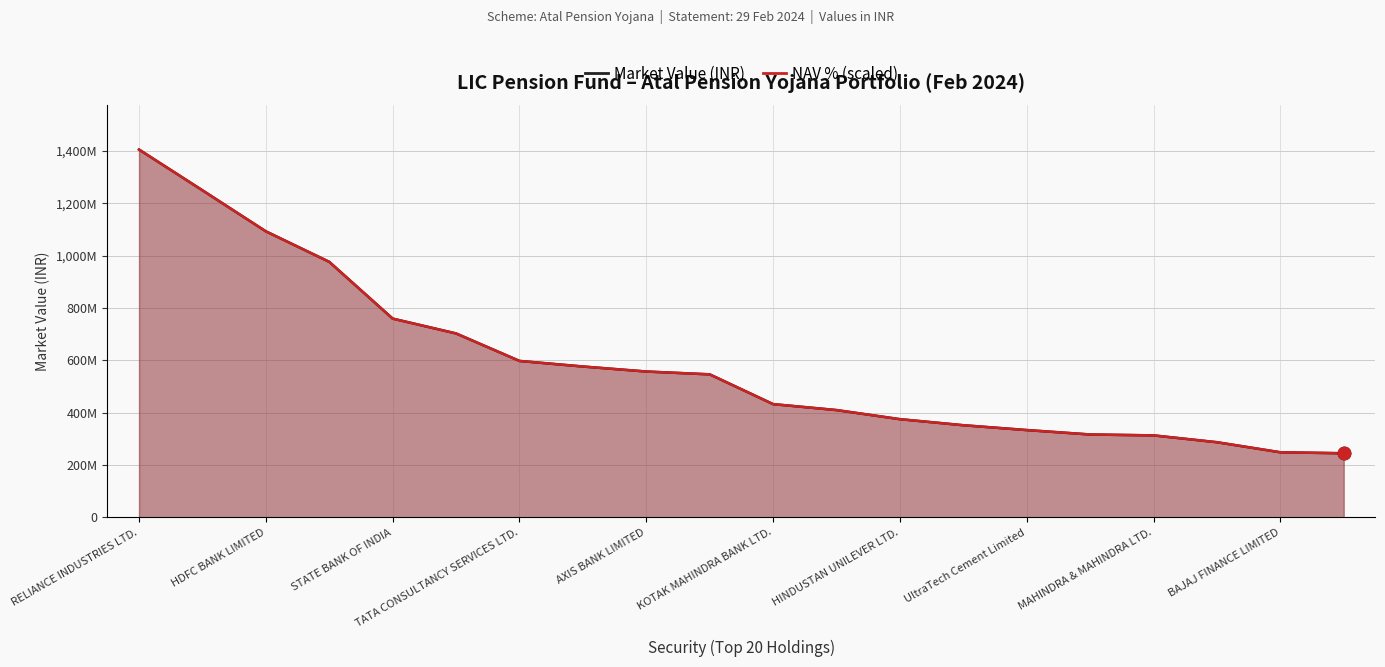

Which series has the largest total across all categories?

NAV %